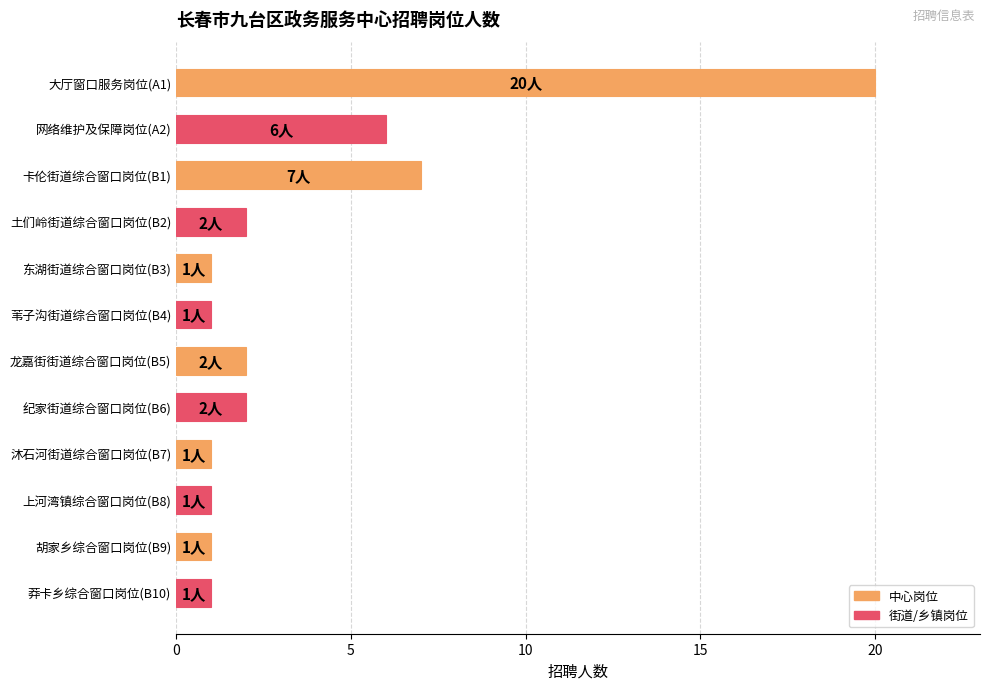

Which has a higher value, 沐石河街道综合窗口岗位(B7) or 土们岭街道综合窗口岗位(B2)?

土们岭街道综合窗口岗位(B2)